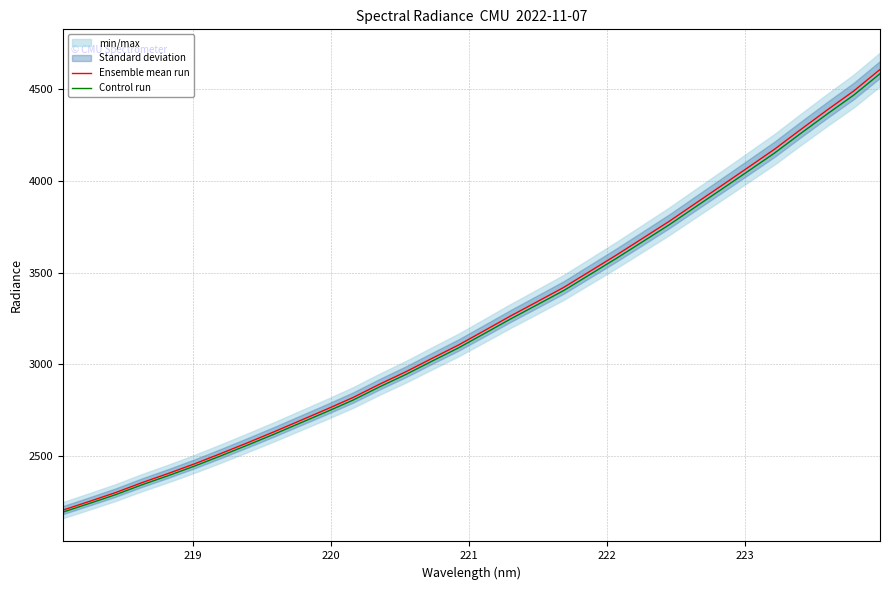

What is the minimum value for Ensemble mean run?

2201.8